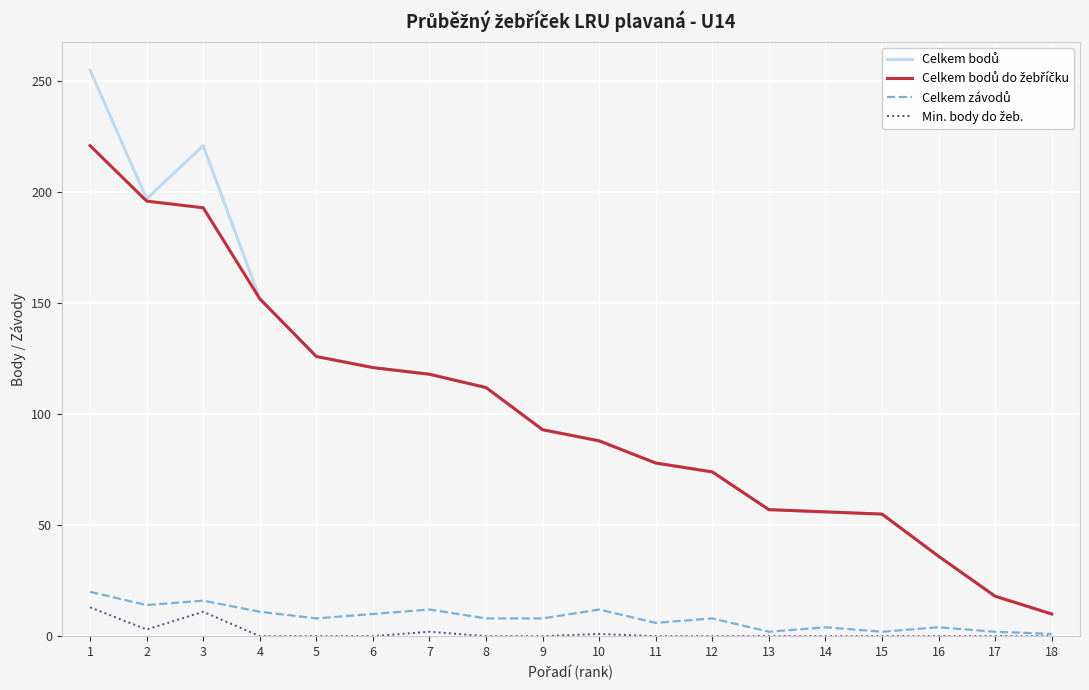

Does the chart have visible grid lines?

Yes